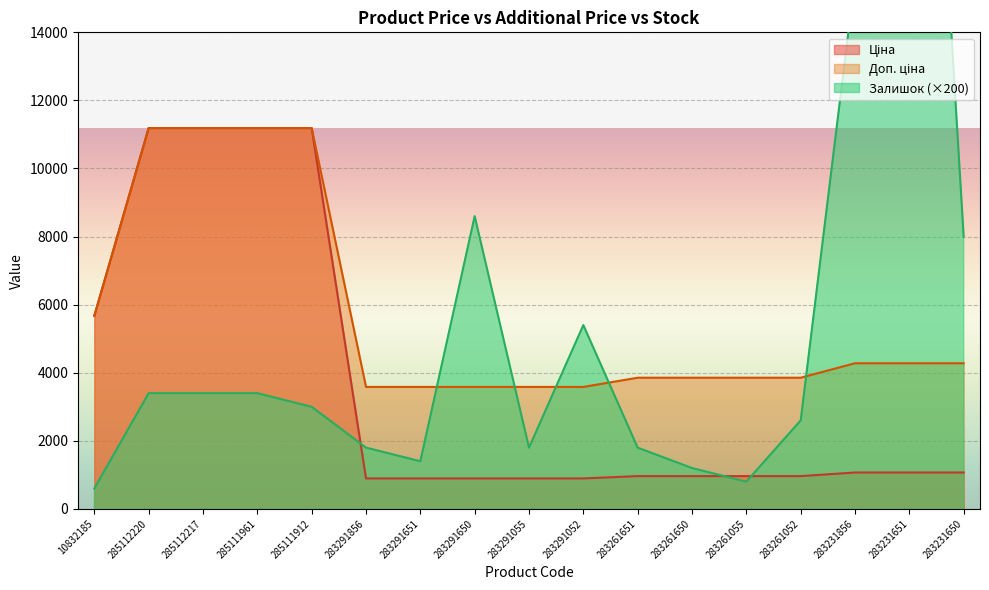

List the series in order of their peak value, highest first.

Залишок, Ціна, Доп. ціна